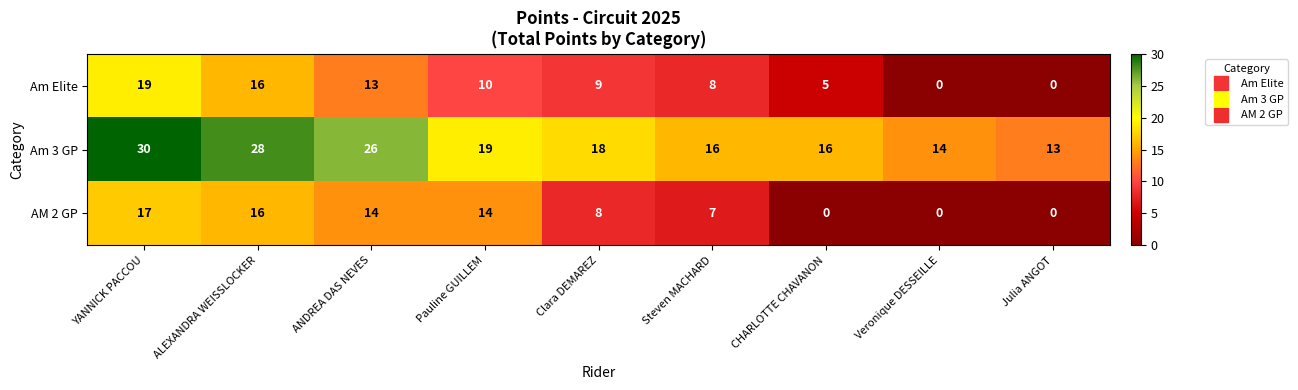

Is it true that Am 3 GP equals 14 at Veronique DESSEILLE?

True